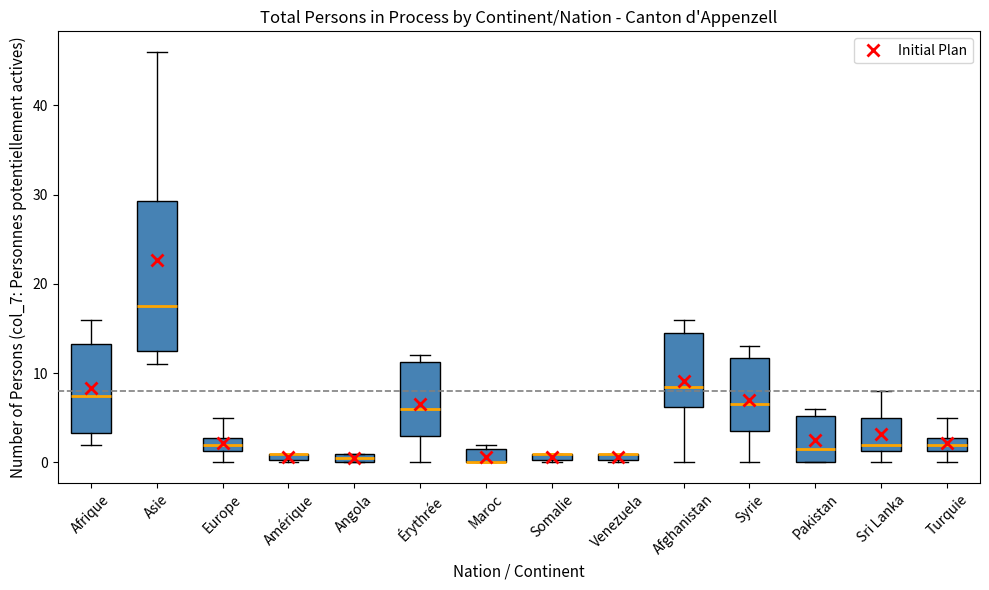

Where does the upper whisker of the box for Turquie end on the y-axis? The values are not printed on the chart, so give them approximately, as read against the axis.

5